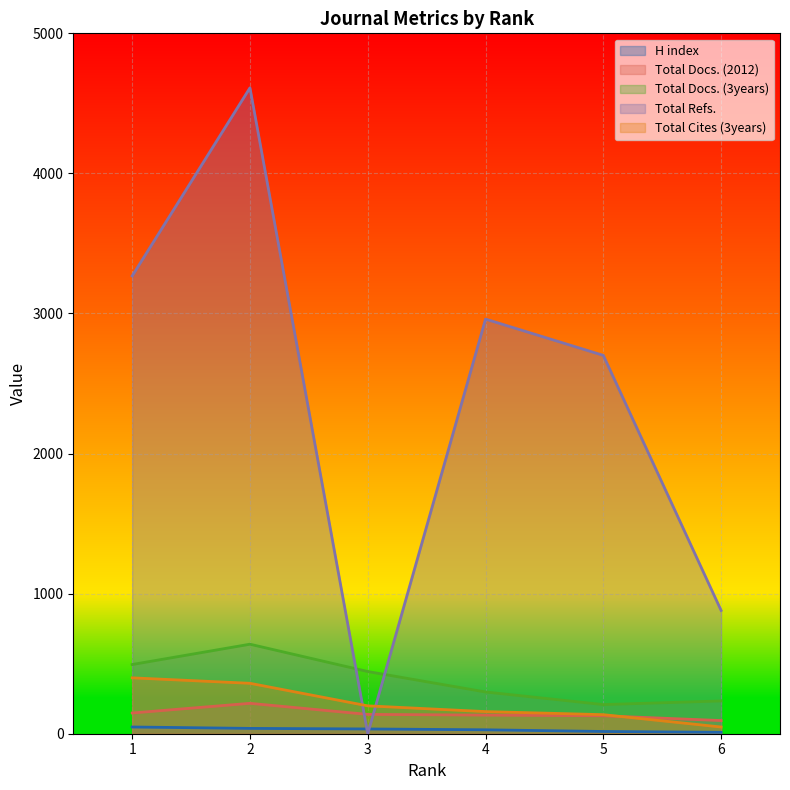

What is the value of the Total Cites (3years) point at the 2nd from the left?

360